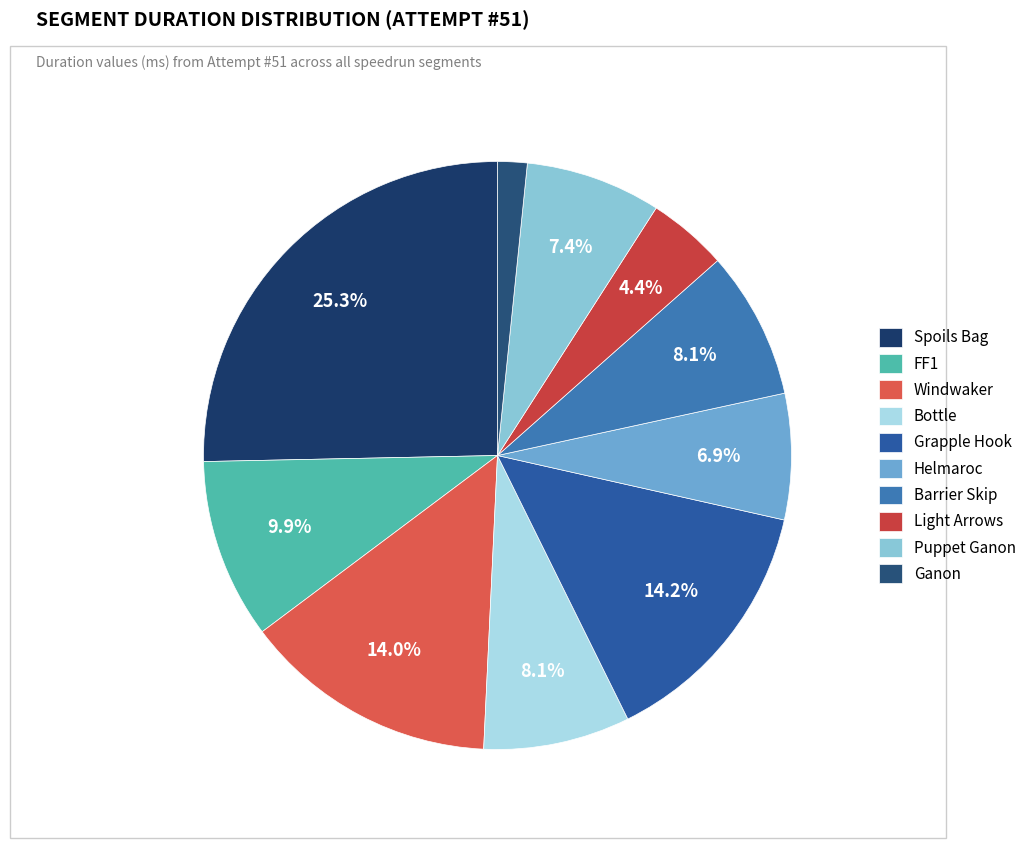

What is the change in value from FF1 to Puppet Ganon?

-87162